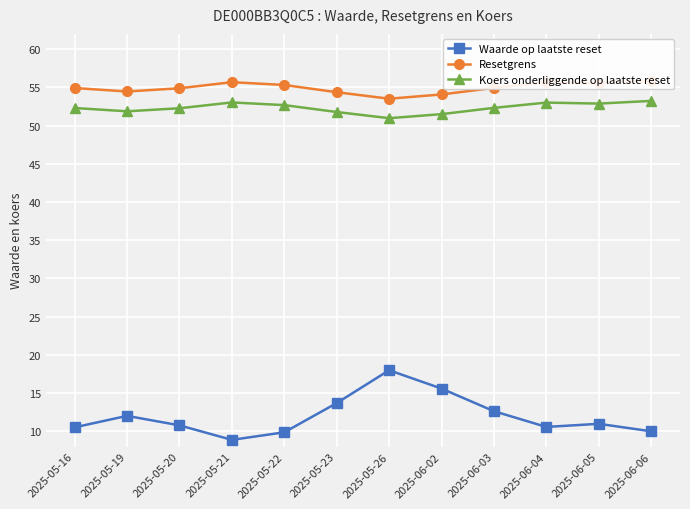

What is the difference between the maximum and second lowest values in the Resetgrens series?

1.8